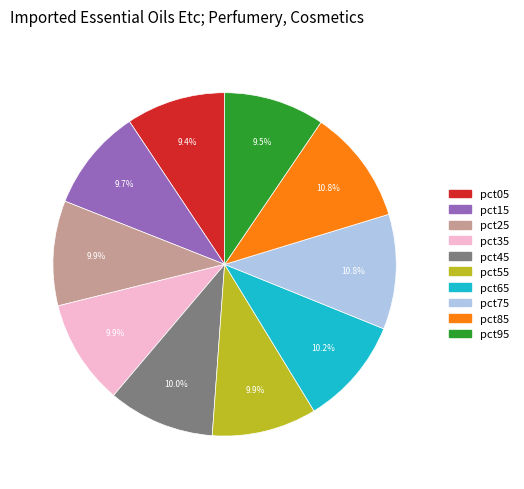

To the nearest percent, what portion does pct45 represent?

10%